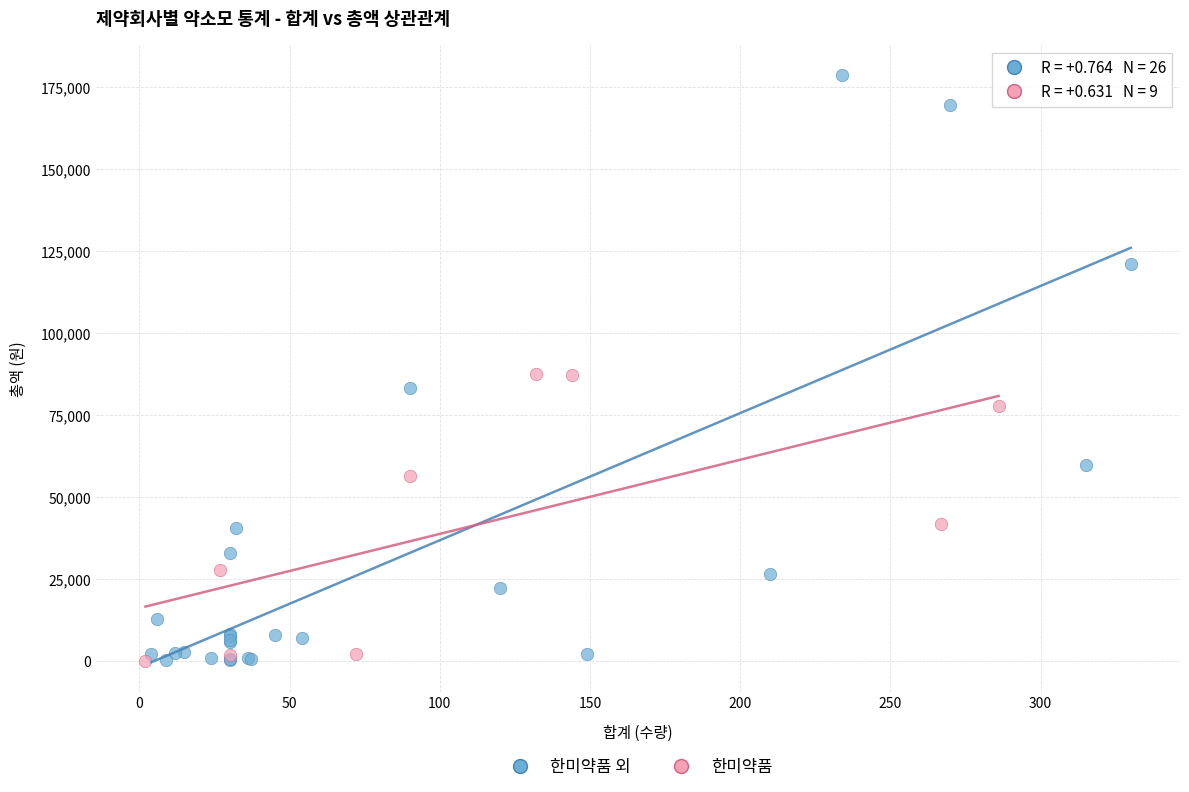

Which series reaches the maximum Y coordinate?

한미약품 외